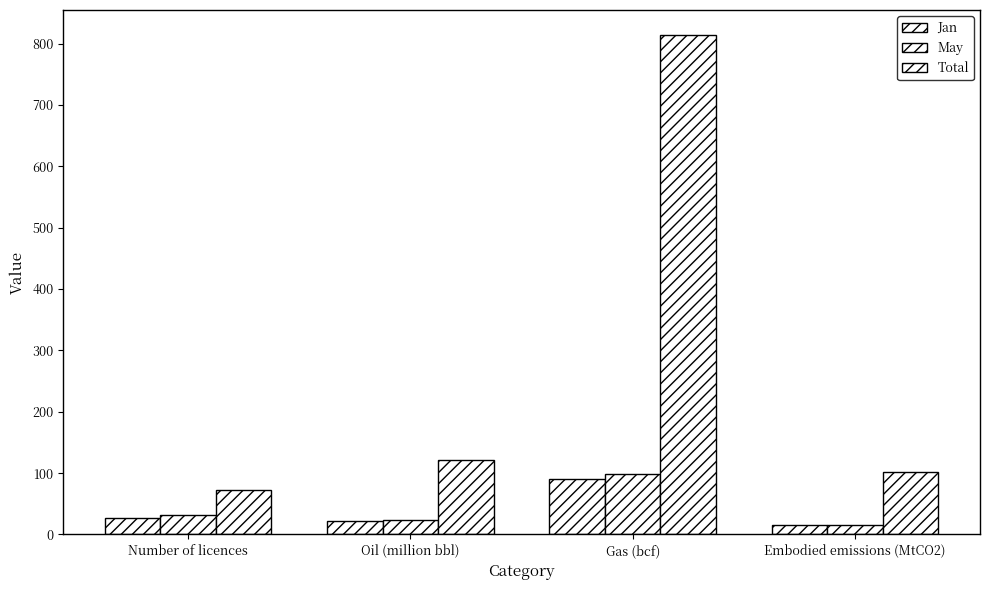

What is the minimum value for Total?

72.0